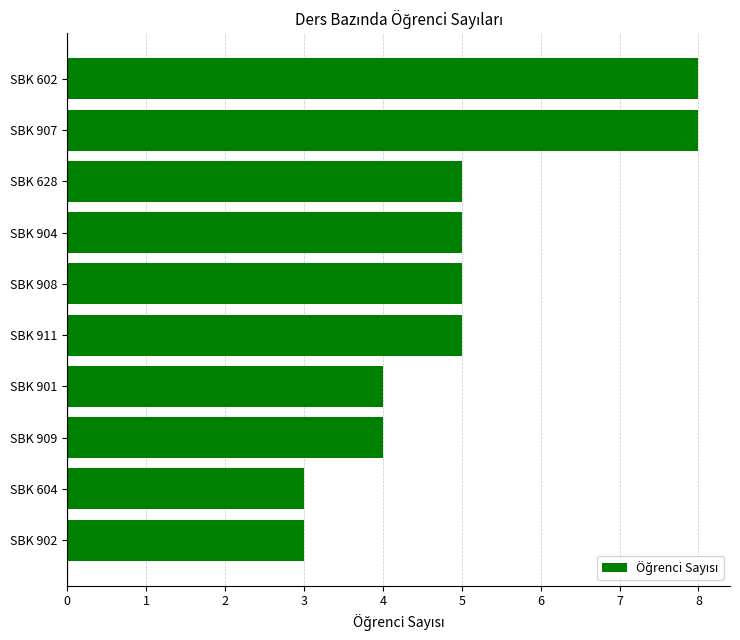

What is the sum of all values?

50